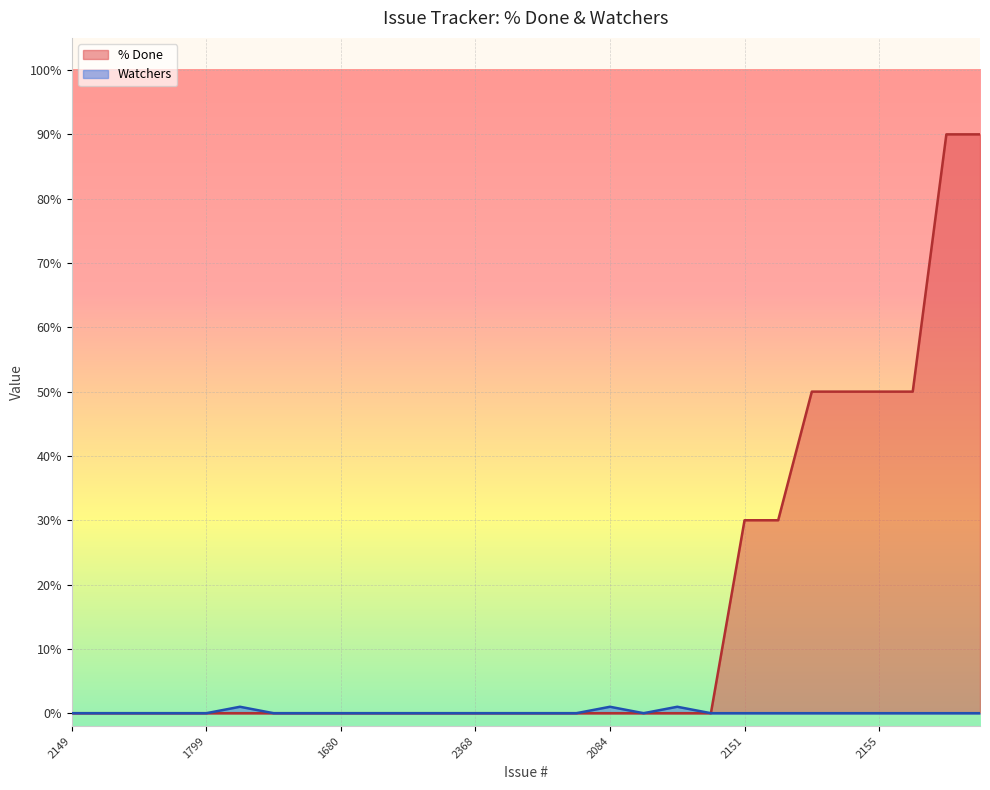

Reading left to right, what are all the values shown in this chart?

% Done: 0	0	0	0	0	0	0	0	0	0	0	0	0	0	0	0	0	0	0	0	30	30	50	50	50	50	90	90
Watchers: 0	0	0	0	0	1	0	0	0	0	0	0	0	0	0	0	1	0	1	0	0	0	0	0	0	0	0	0